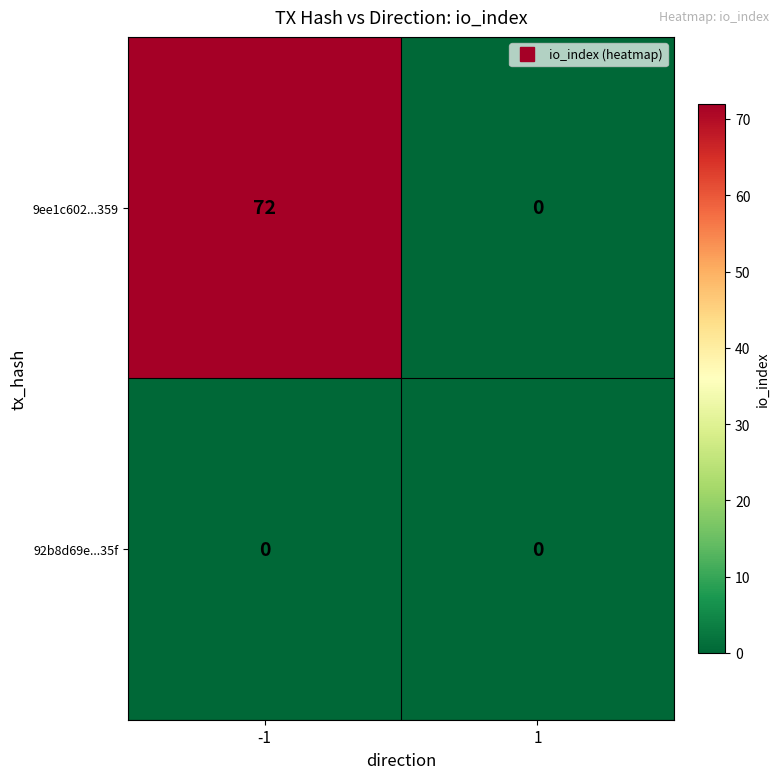

Which series has the widest spread of values?

9ee1c602...359